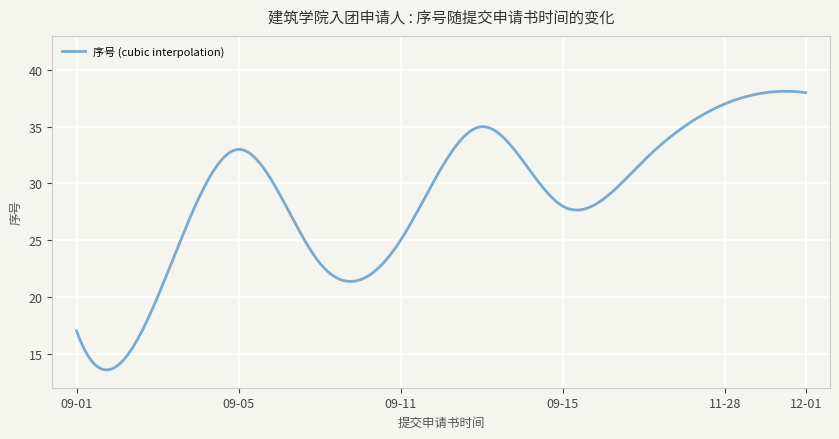

What is the greatest value displayed?

38.1